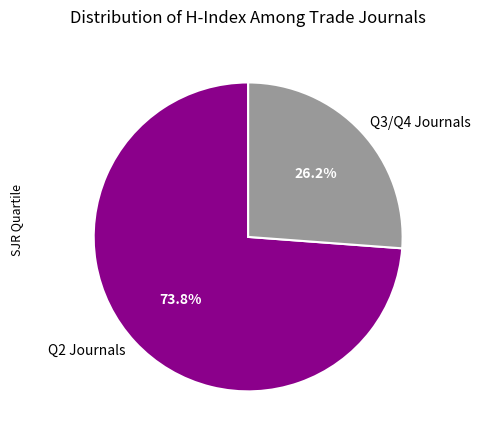

Approximately how many times larger is the value at Q2 Journals compared to Q3/Q4 Journals?

2.8